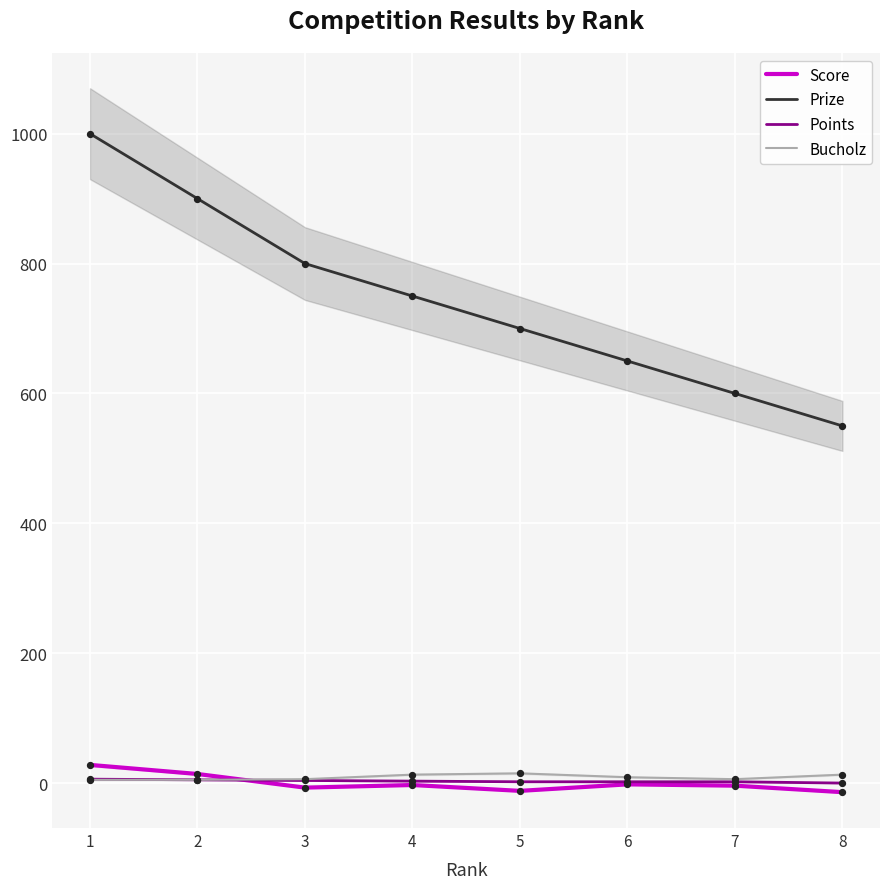

Is the value of Bucholz at 4 greater than the value of Score at 1?

No